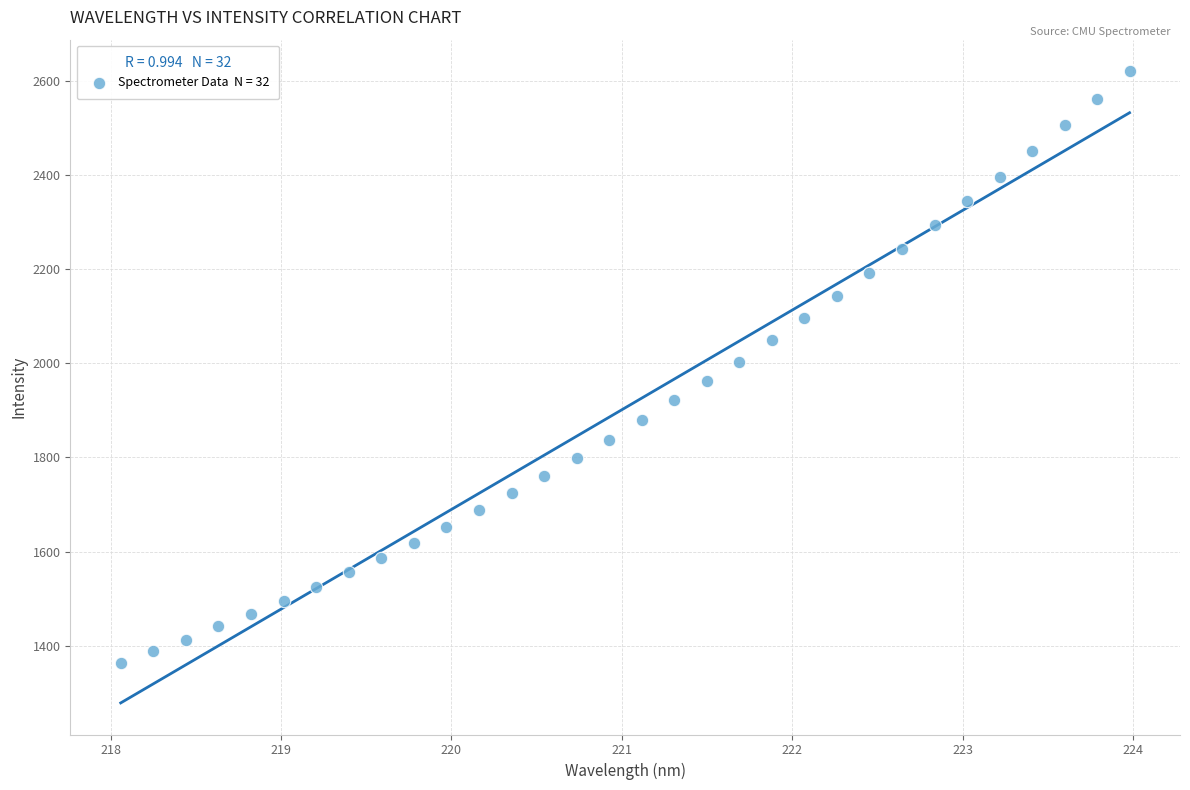

What is the range of X values (max minus min)?

5.9